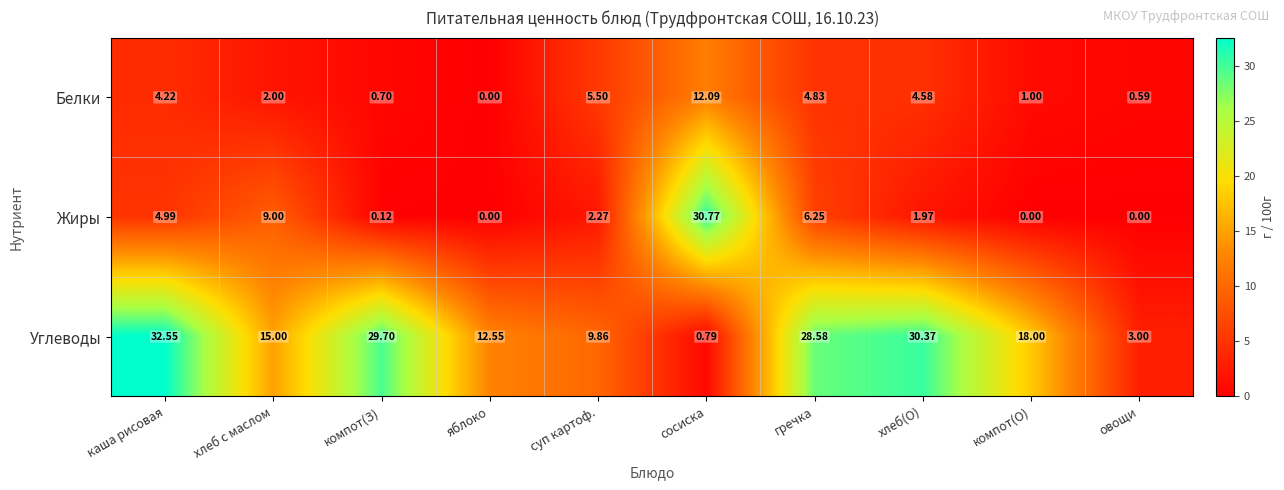

Which series has the widest spread of values?

Углеводы